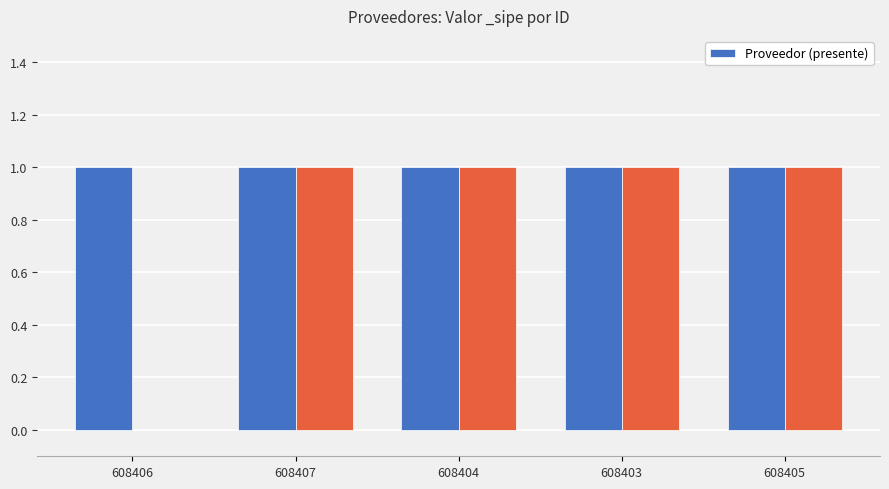

At which label is the value closest to 0?

608406